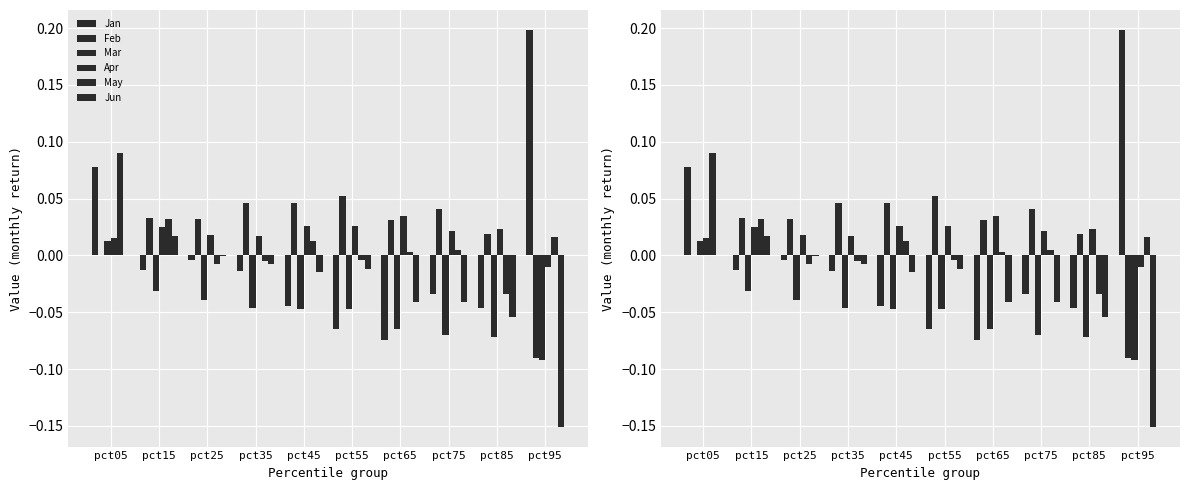

At how many categories does at least one series exceed 0?

10